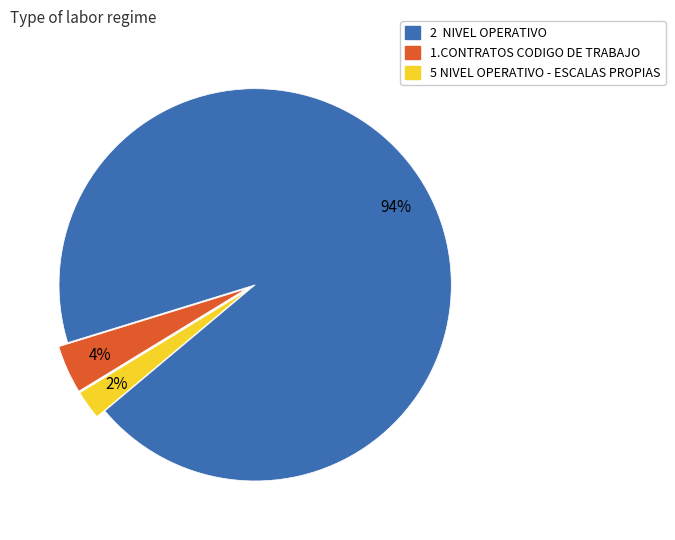

Rank the categories by value from highest to lowest.

2 NIVEL OPERATIVO, 1.CONTRATOS CODIGO DE TRABAJO, 5 NIVEL OPERATIVO - ESCALAS PROPIAS